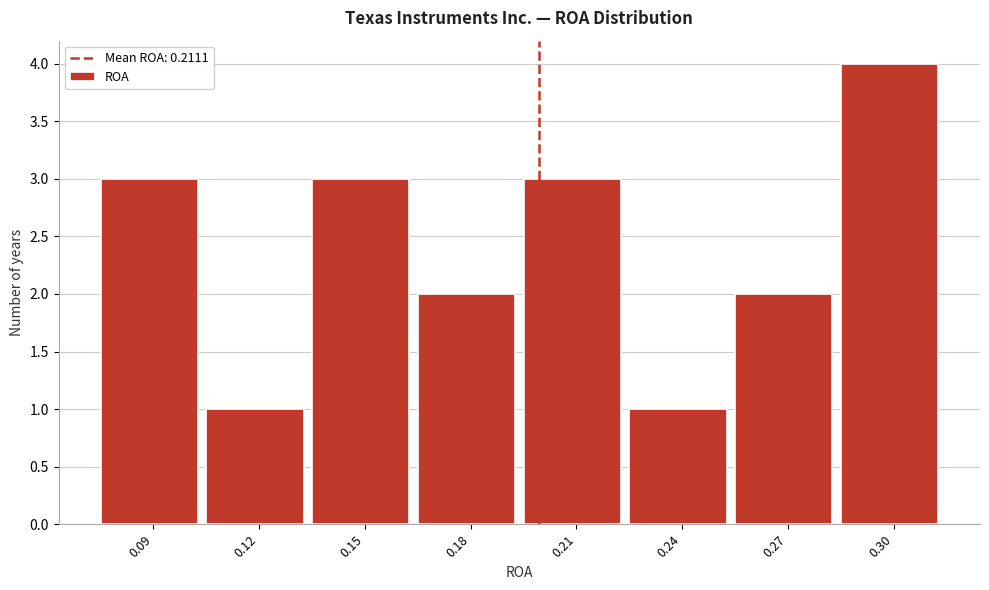

Reading left to right, transcribe all the data shown in this chart.

0.09=3	0.12=1	0.15=3	0.18=2	0.21=3	0.24=1	0.27=2	0.30=4